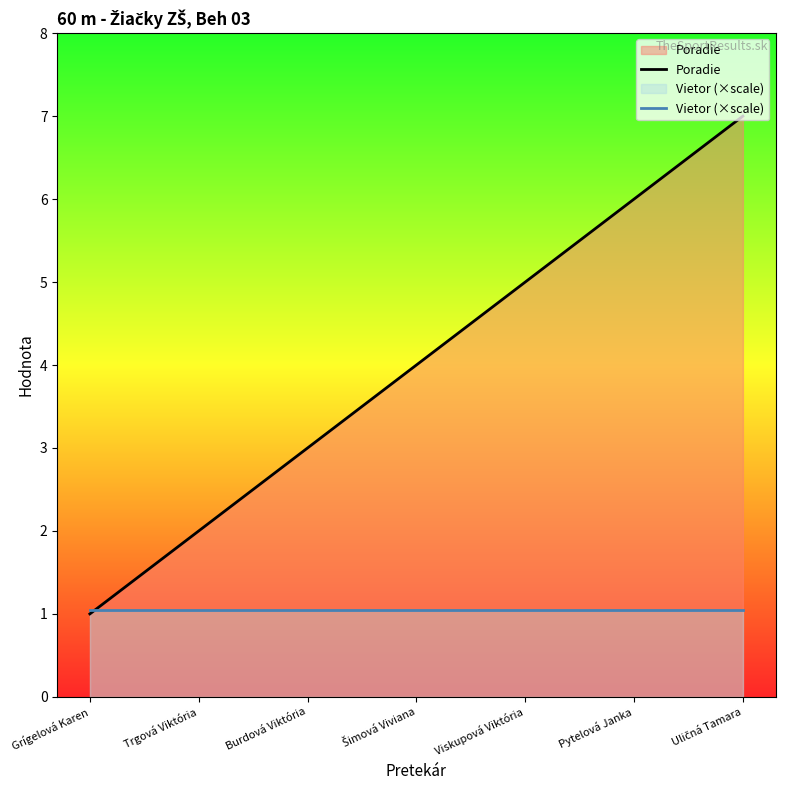

Is the value of Poradie at Šimová Viviana greater than the value of Vietor (×scale) at Grígelová Karen?

Yes